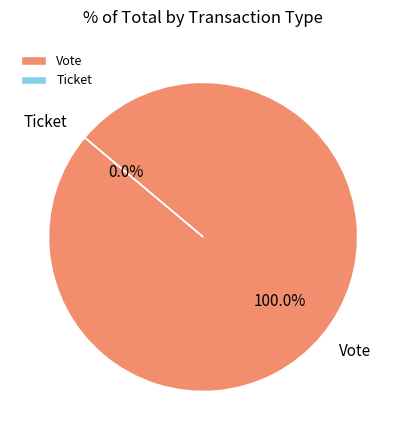

What is the majority slice?

Vote